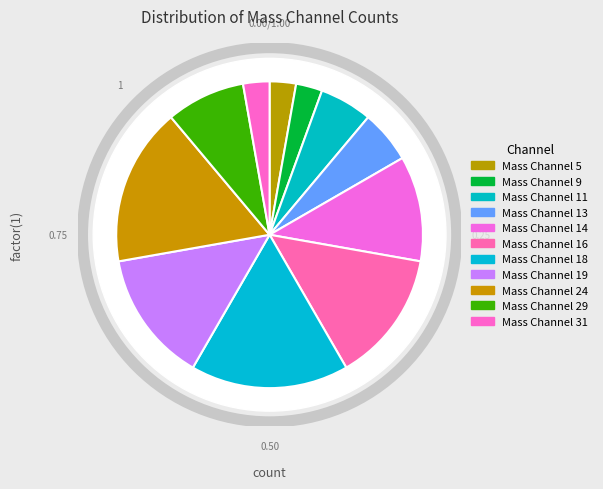

Between Mass Channel 29 and Mass Channel 31, which is larger?

Mass Channel 29